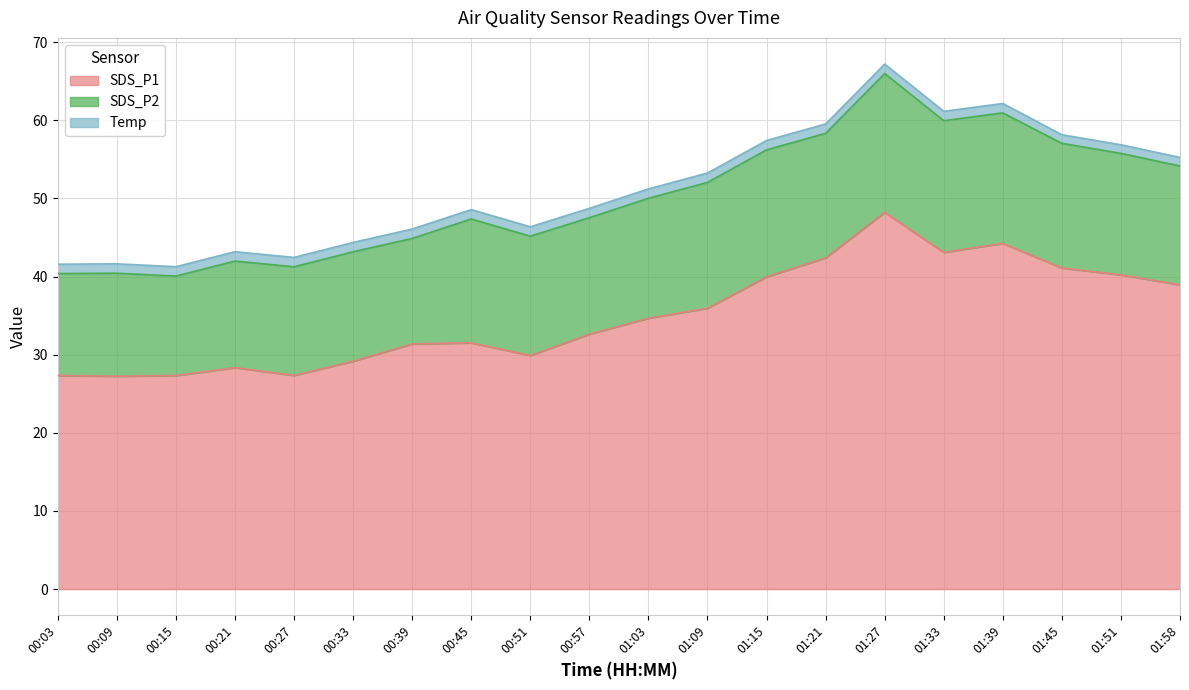

Which category has the lowest value across all series?

01:45